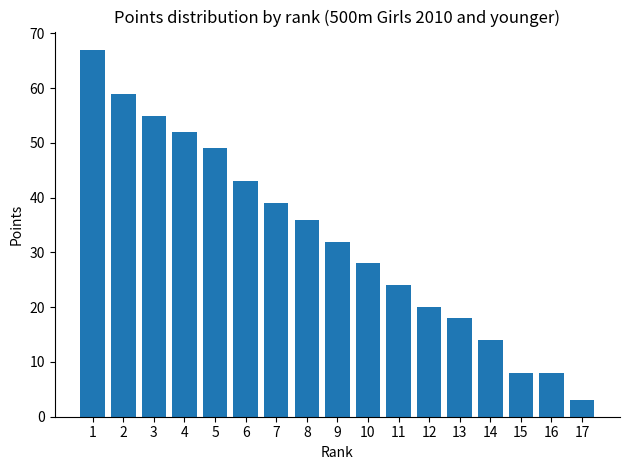

Are the bars grouped side by side (vs. stacked)?

No